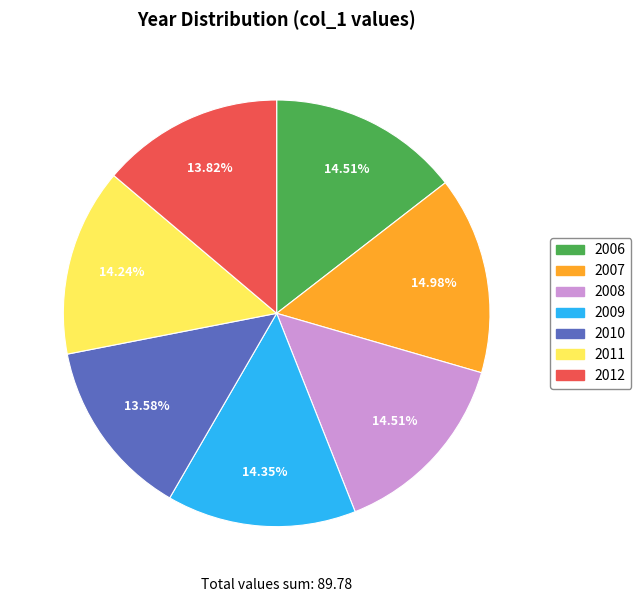

To the nearest percent, what is the average slice percentage?

14%